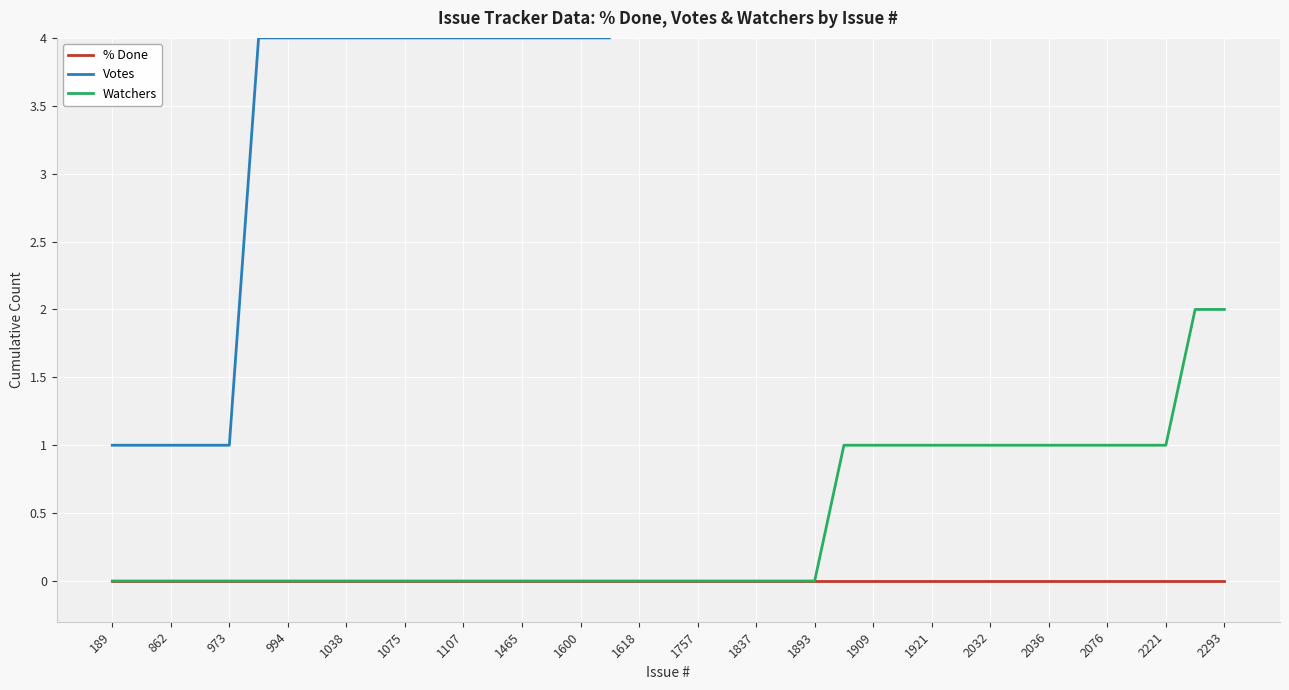

Reading left to right, extract all data points from this chart.

% Done: 0	0	0	0	0	0	0	0	0	0	0	0	0	0	0	0	0	0	0	0	0	0	0	0	0	0	0	0	0	0	0	0	0	0	0	0	0	0	0
Votes: 1	1	1	1	1	4	4	4	4	4	4	4	4	4	4	4	4	4	5	5	5	5	5	5	5	6	6	6	6	6	6	6	6	6	6	6	6	6	6
Watchers: 0	0	0	0	0	0	0	0	0	0	0	0	0	0	0	0	0	0	0	0	0	0	0	0	0	1	1	1	1	1	1	1	1	1	1	1	1	2	2